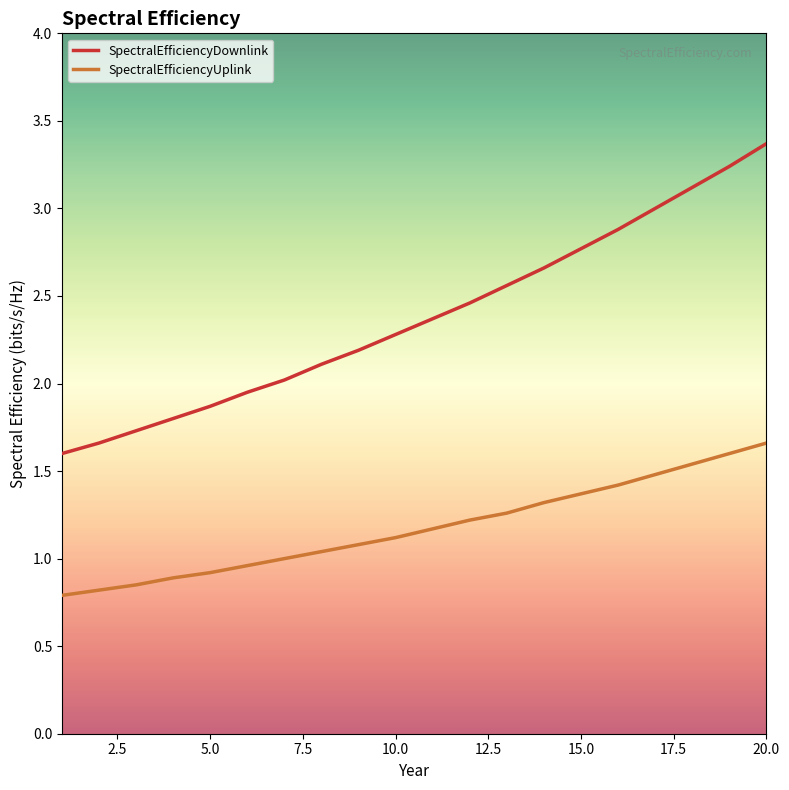

Rank the series by their maximum value, from lowest to highest.

SpectralEfficiencyUplink, SpectralEfficiencyDownlink